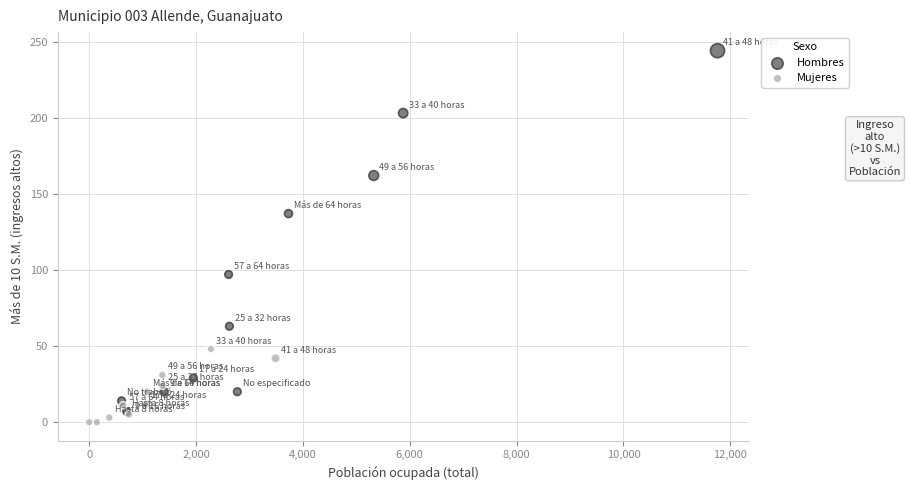

Which series has the largest Y range (max minus min)?

Hombres